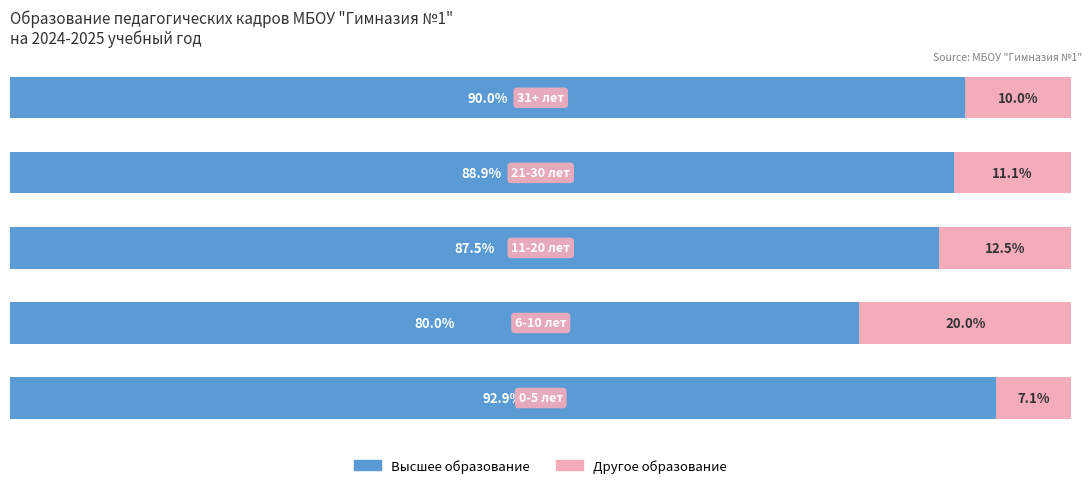

Rank the series by their maximum value, from highest to lowest.

Высшее образование, Другое образование